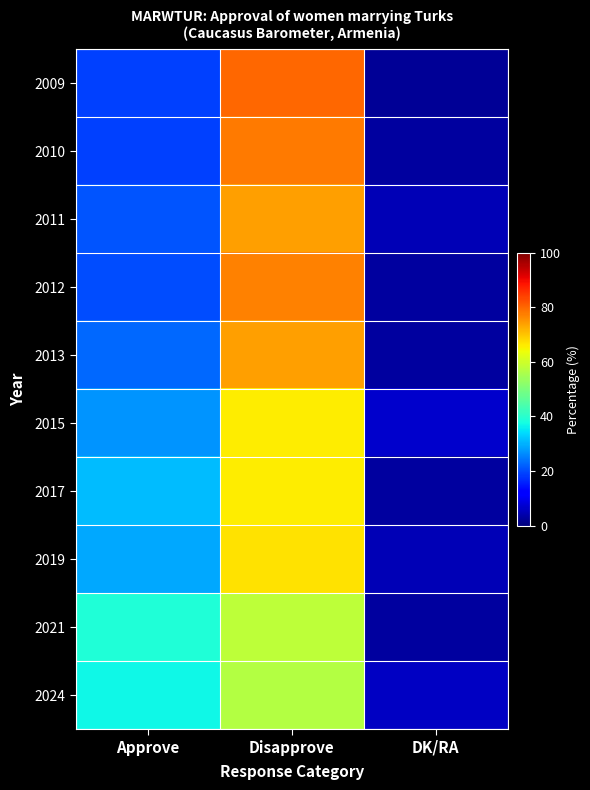

Reading left to right, list all the values displayed in this chart.

2009: Approve=19	Disapprove=80	DK/RA=2
2010: Approve=19	Disapprove=78	DK/RA=3
2011: Approve=21	Disapprove=74	DK/RA=5
2012: Approve=20	Disapprove=77	DK/RA=3
2013: Approve=23	Disapprove=74	DK/RA=3
2015: Approve=27	Disapprove=66	DK/RA=7
2017: Approve=31	Disapprove=66	DK/RA=3
2019: Approve=29	Disapprove=67	DK/RA=5
2021: Approve=39	Disapprove=58	DK/RA=3
2024: Approve=37	Disapprove=57	DK/RA=6